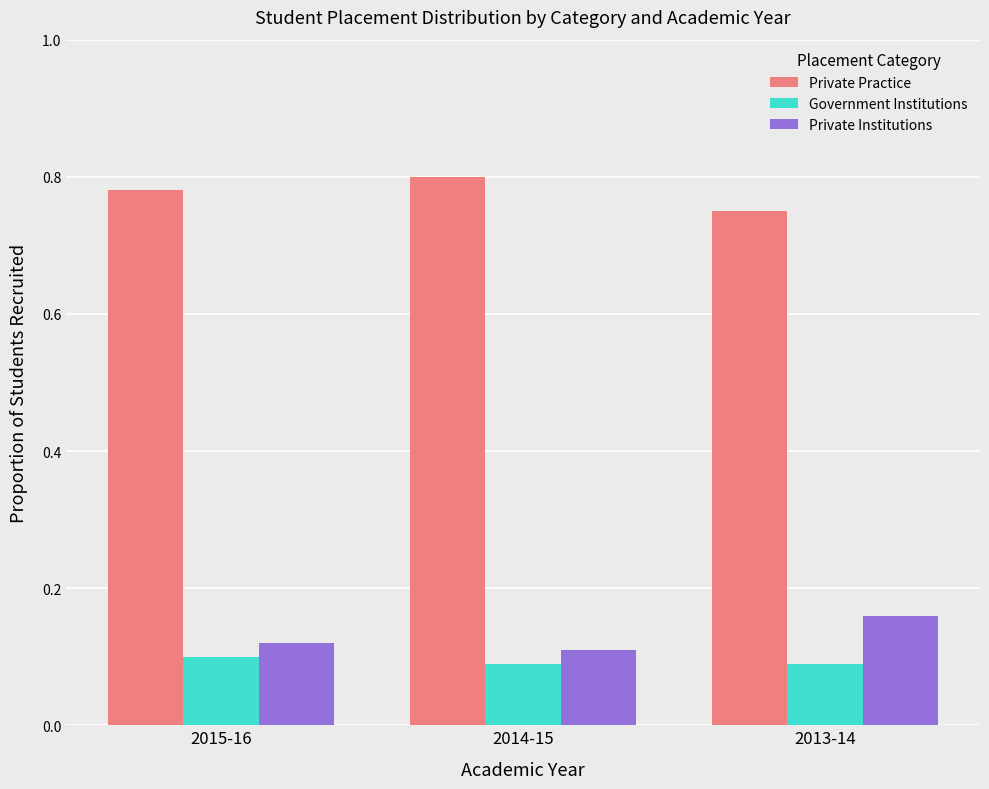

What is the total value across all series at 2014-15?

1.0